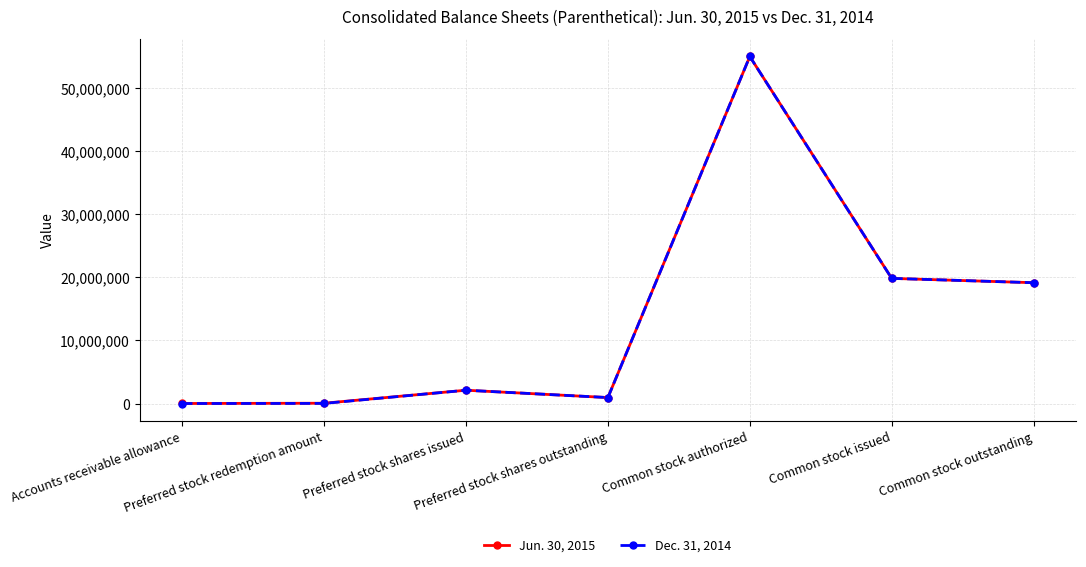

What is the smallest value displayed?

6708